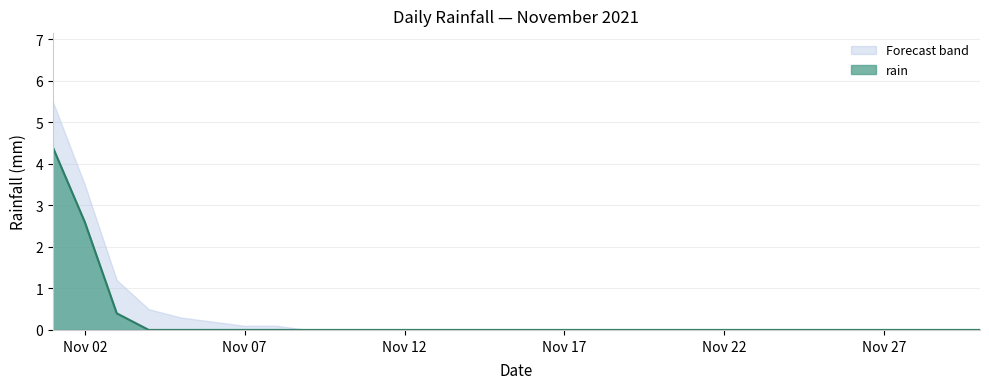

Which series has the largest range (max minus min)?

Forecast band